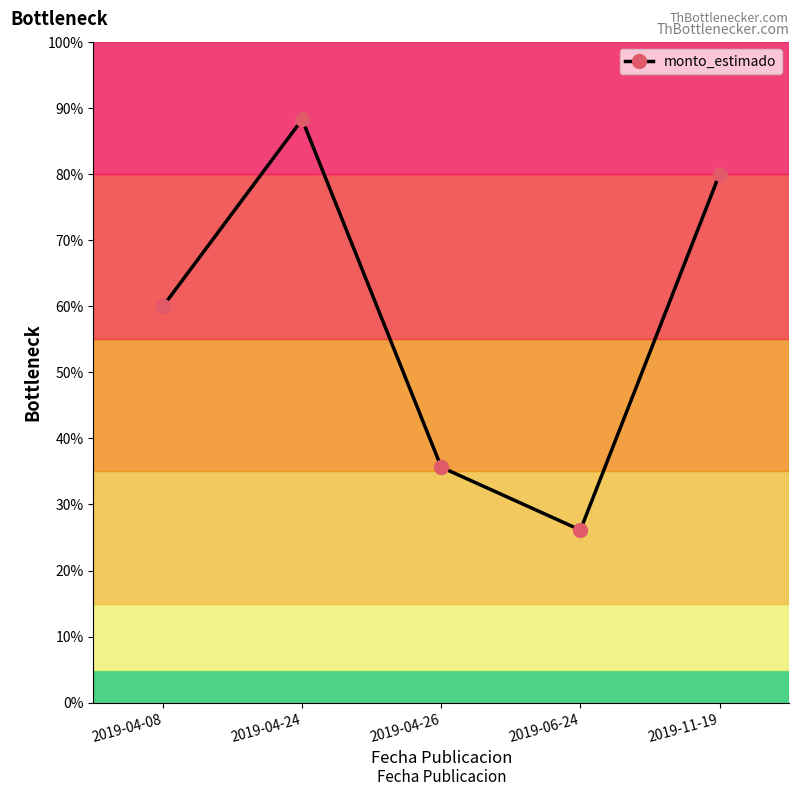

What is the difference between the values at 2019-06-24 and 2019-04-26?

4755000